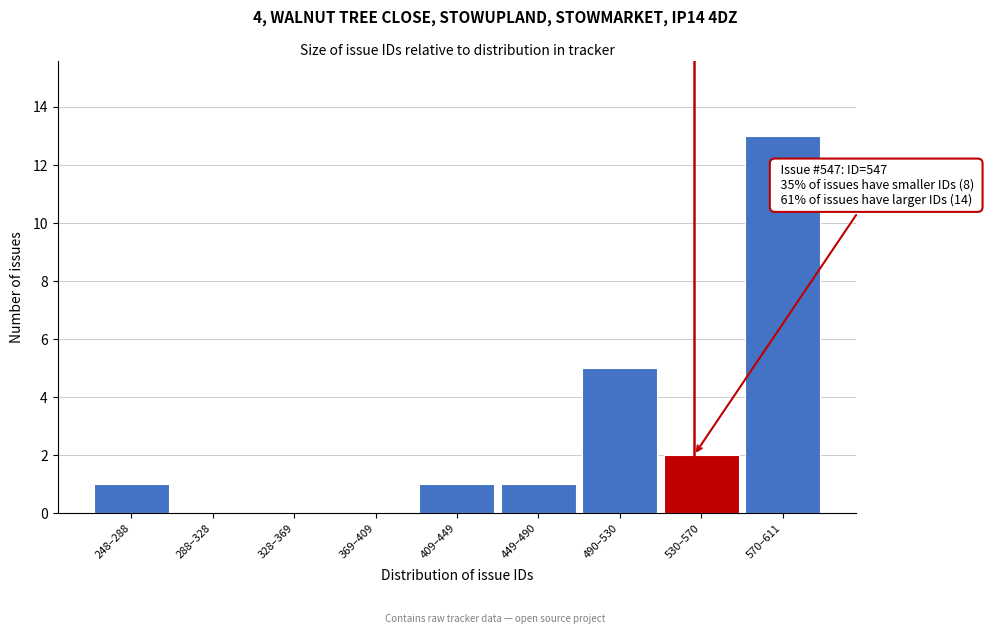

Reading right to left, extract all data points from this chart.

570–611=13	530–570=2	490–530=5	449–490=1	409–449=1	369–409=0	328–369=0	288–328=0	248–288=1